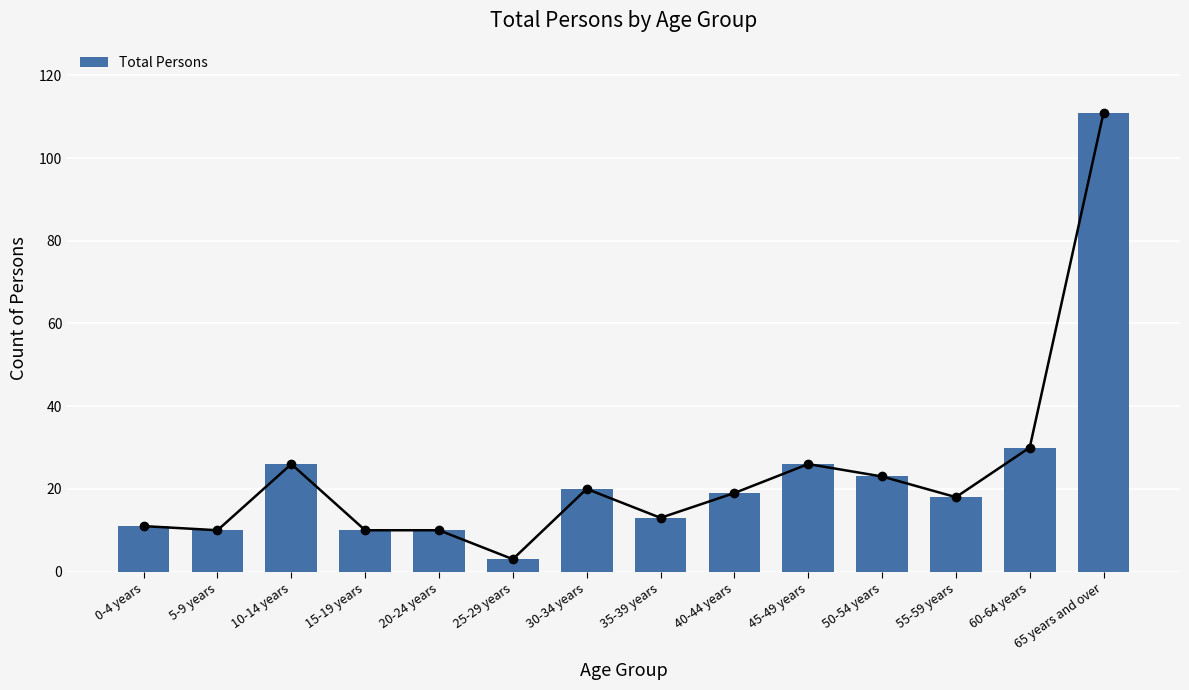

The chart shows a value of 23 at 50-54 years. True or false?

True